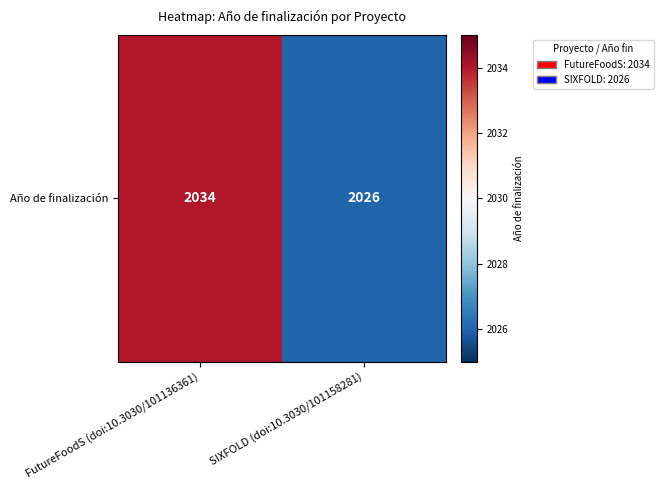

Rank the categories by value from highest to lowest.

FutureFoodS (doi:10.3030/101136361), SIXFOLD (doi:10.3030/101158281)